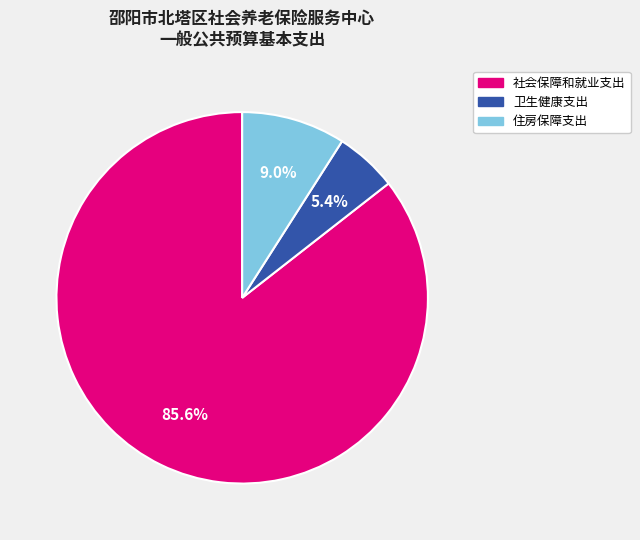

Between 卫生健康支出 and 住房保障支出, which is larger?

住房保障支出